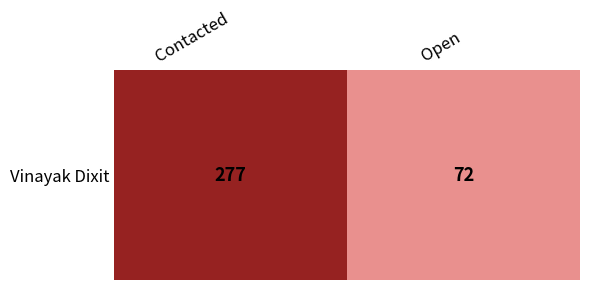

The chart shows a value of 125 at Open. True or false?

False